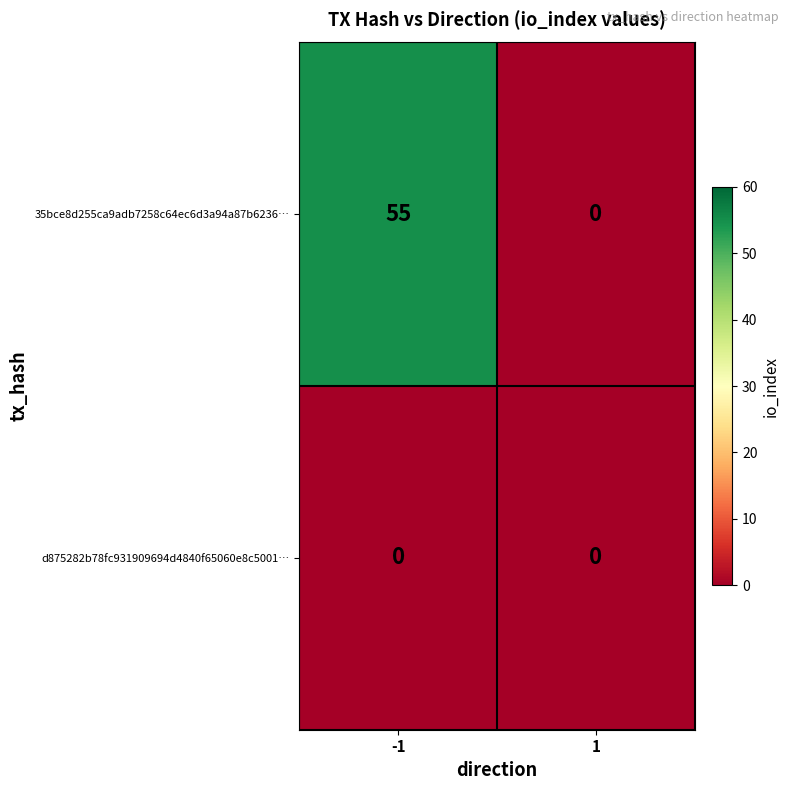

List the series in order of their peak value, lowest first.

d875282b78fc931909694d4840f65060e8c5001…, 35bce8d255ca9adb7258c64ec6d3a94a87b6236…